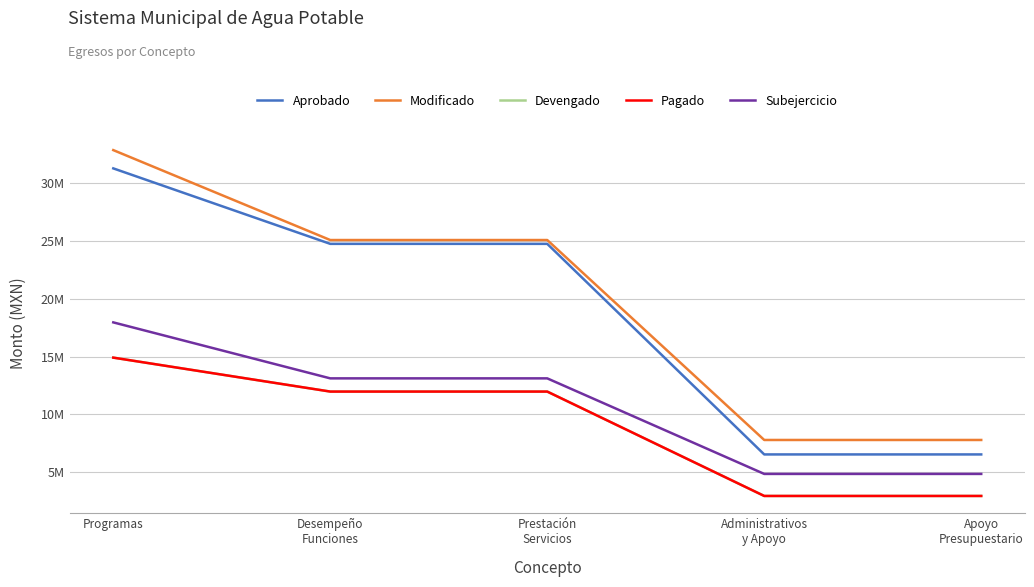

Is this an area chart (filled region under the line)?

No